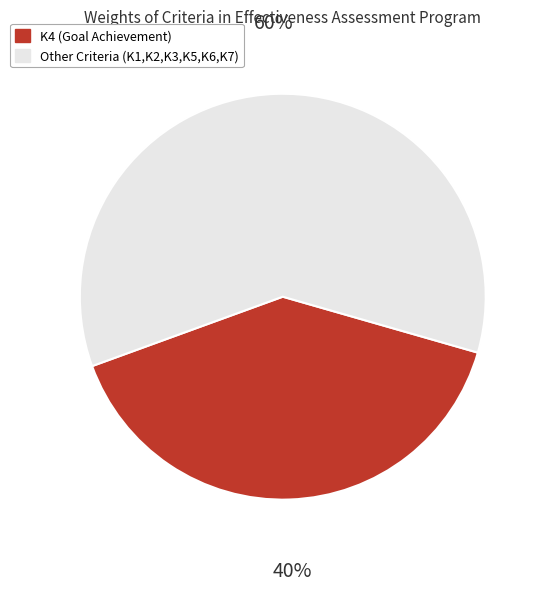

Which category has the smallest portion of the pie?

K4 (Goal Achievement)